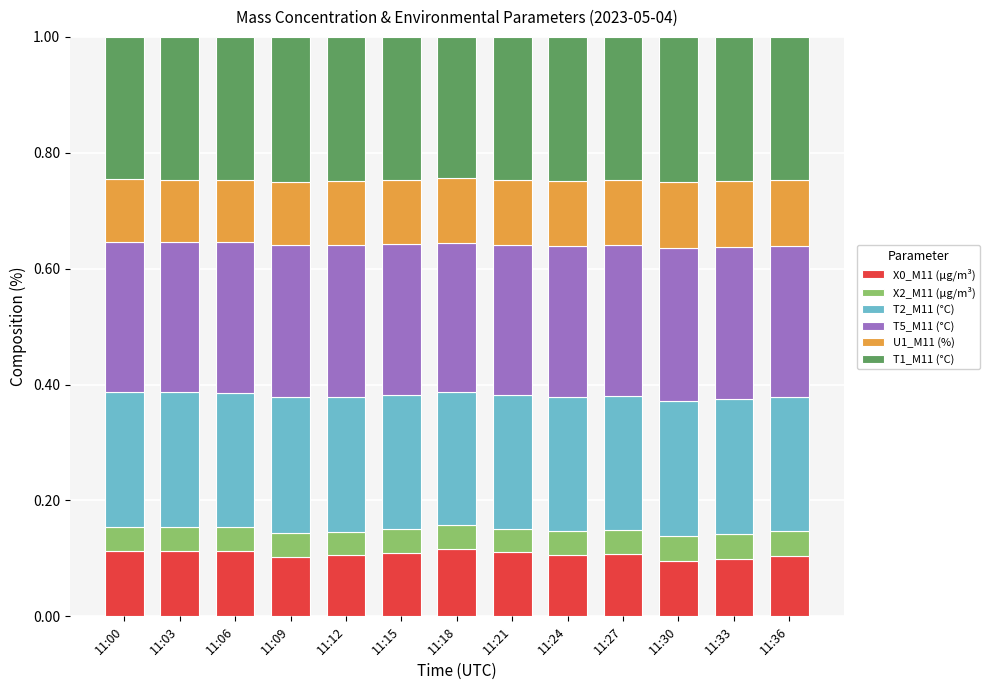

True or false: X0_M11 (μg/m³) has a value of 0.1 at 11:18.

True